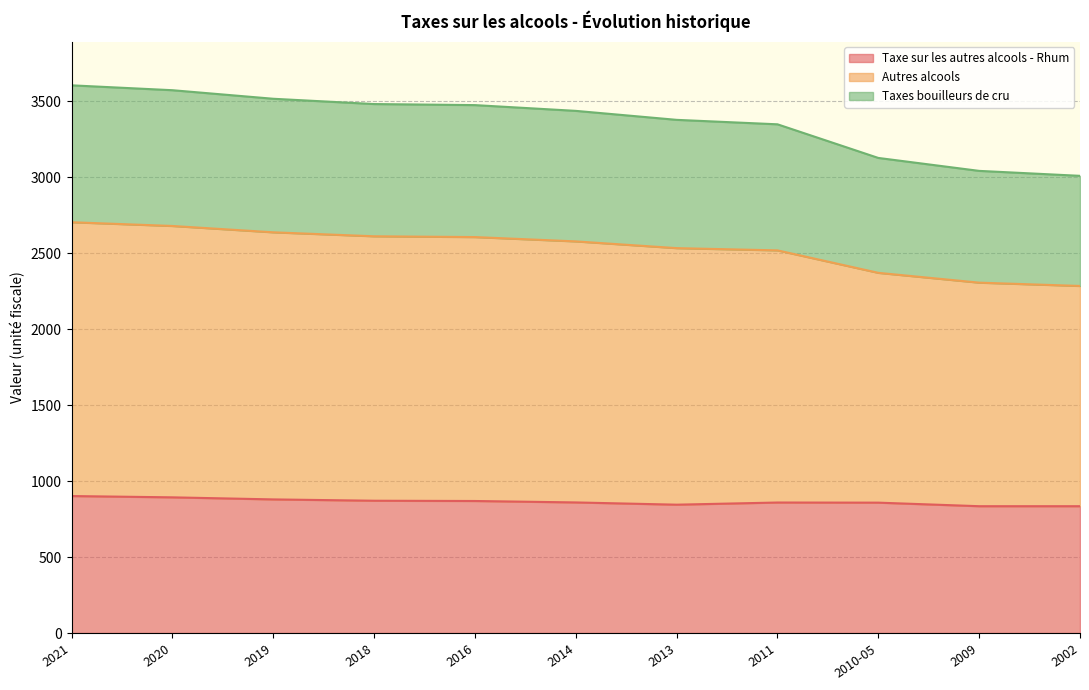

The value of Taxe sur les autres alcools - Rhum at 2014 is 859.8. True or false?

True